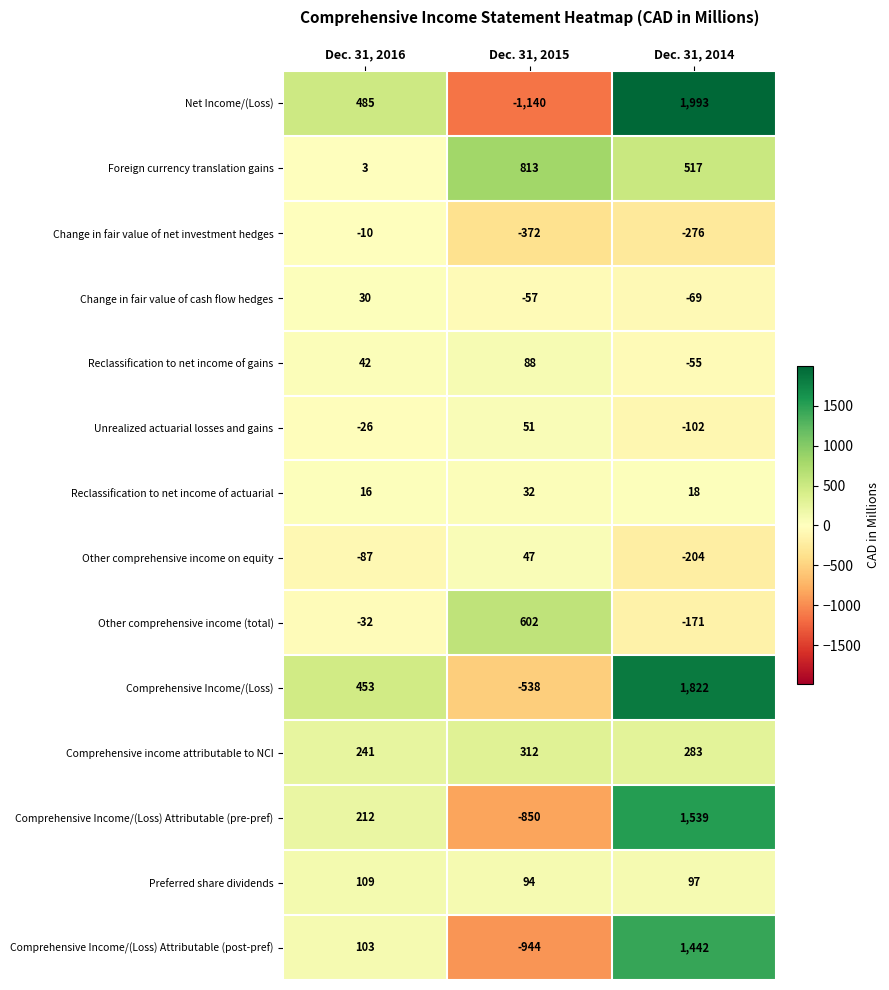

Rank the series by their maximum value, from highest to lowest.

Net Income/(Loss), Comprehensive Income/(Loss), Comprehensive Income/(Loss) Attributable (pre-pref), Comprehensive Income/(Loss) Attributable (post-pref), Foreign currency translation gains, Other comprehensive income (total), Comprehensive income attributable to NCI, Preferred share dividends, Reclassification to net income of gains, Unrealized actuarial losses and gains, Other comprehensive income on equity, Reclassification to net income of actuarial, Change in fair value of cash flow hedges, Change in fair value of net investment hedges